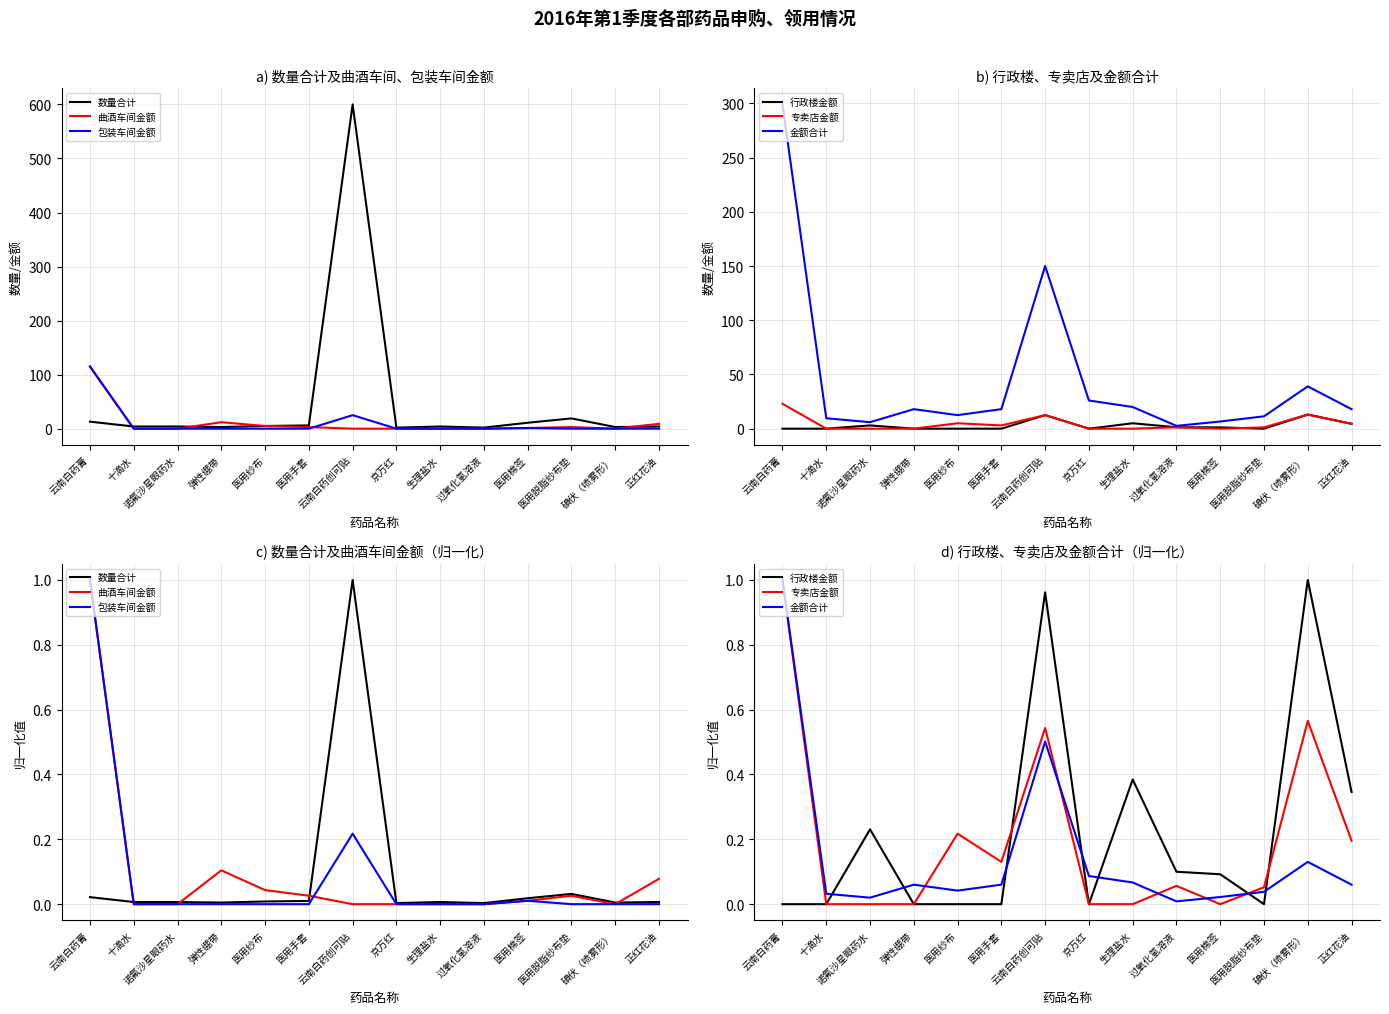

Reading left to right, what are all the values shown in this chart?

数量合计: 0.0	0.0	0.0	0.0	0.0	0.0	1.0	0.0	0.0	0.0	0.0	0.0	0.0	0.0
曲酒车间金额: 1.0	0.0	0.0	0.1	0.0	0.0	0.0	0.0	0.0	0.0	0.0	0.0	0.0	0.1
包装车间金额: 1.0	0.0	0.0	0.0	0.0	0.0	0.2	0.0	0.0	0.0	0.0	0.0	0.0	0.0
行政楼金额: 0.0	0.0	0.2	0.0	0.0	0.0	1.0	0.0	0.4	0.1	0.1	0.0	1.0	0.3
专卖店金额: 1.0	0.0	0.0	0.0	0.2	0.1	0.5	0.0	0.0	0.1	0.0	0.1	0.6	0.2
金额合计: 1.0	0.0	0.0	0.1	0.0	0.1	0.5	0.1	0.1	0.0	0.0	0.0	0.1	0.1